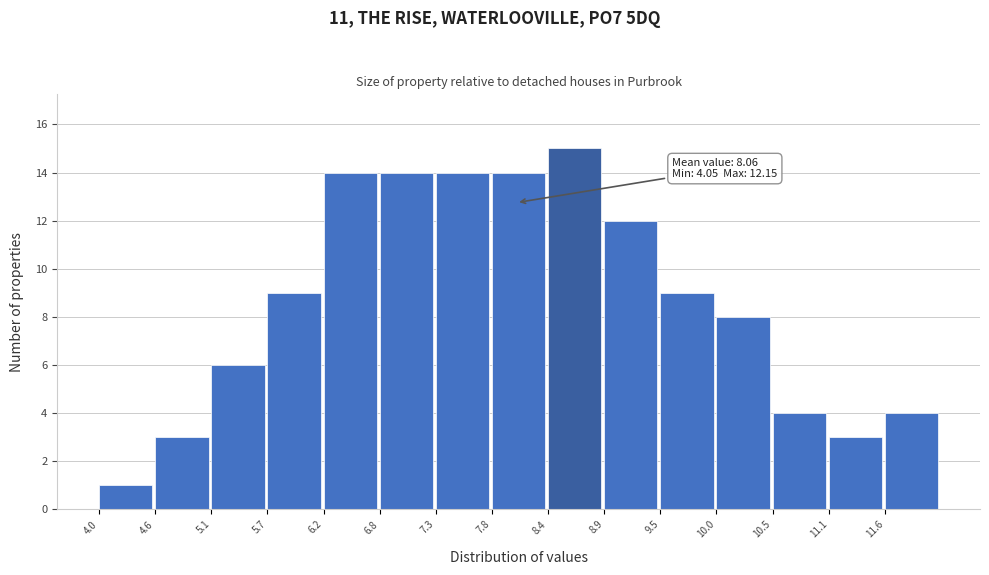

Which range on the x-axis has the tallest bar?

8.37 to 8.91